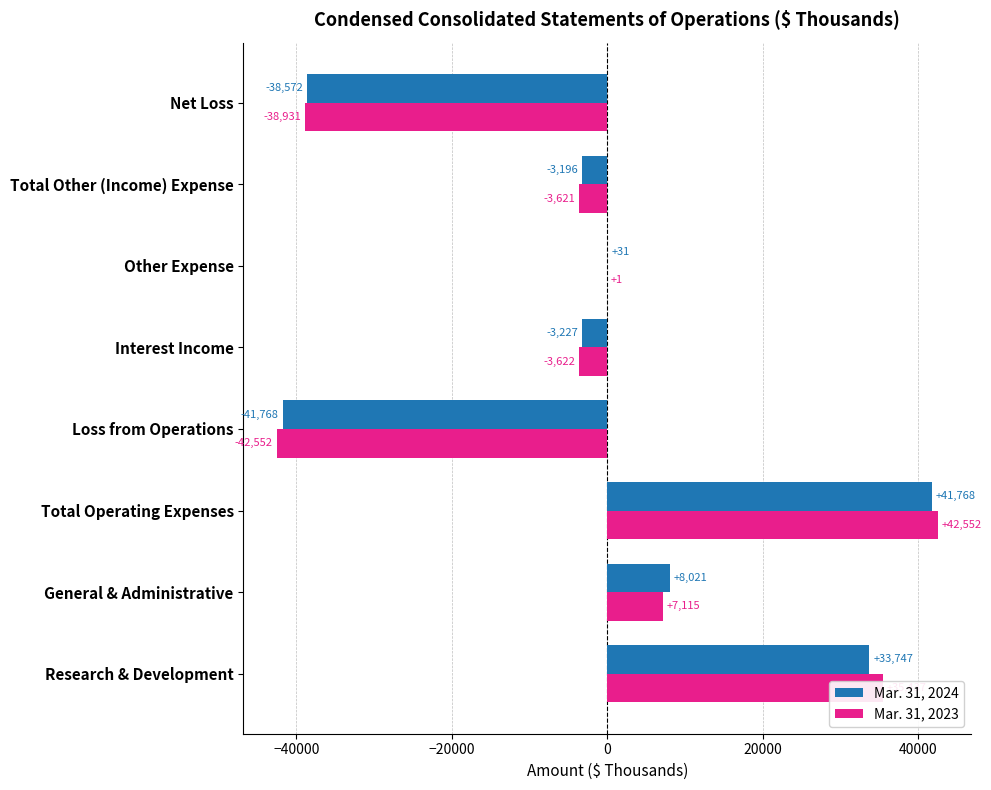

How many positive values does the Mar. 31, 2023 series have?

4